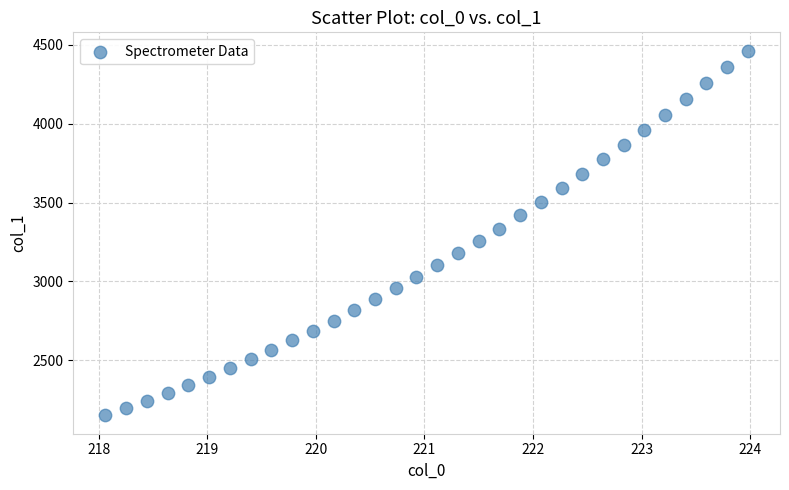

What is the range of X values (max minus min)?

5.9